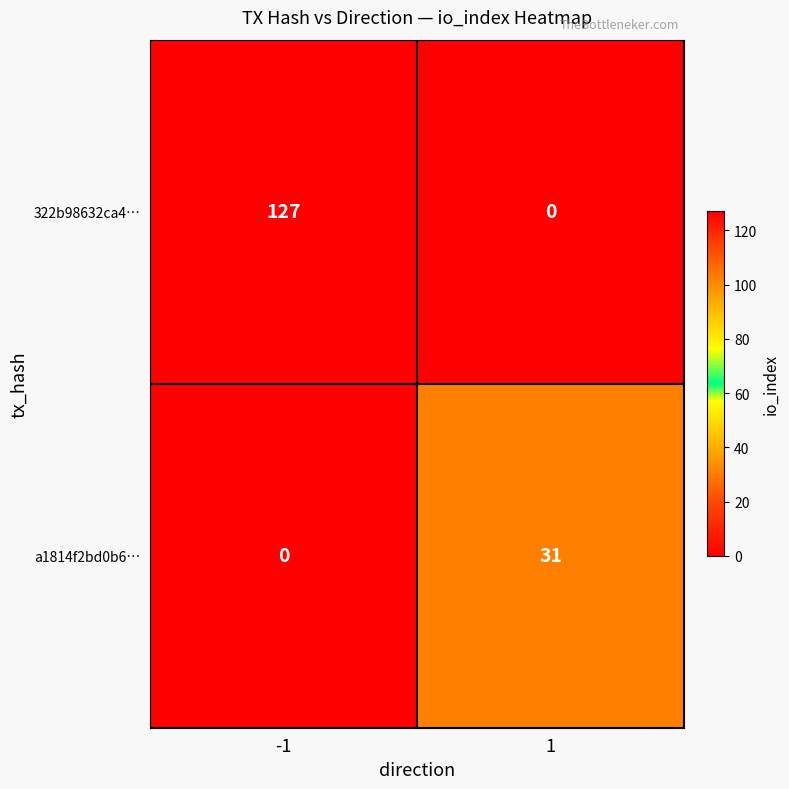

What is the average value of the a1814f2bd0b6… series?

16